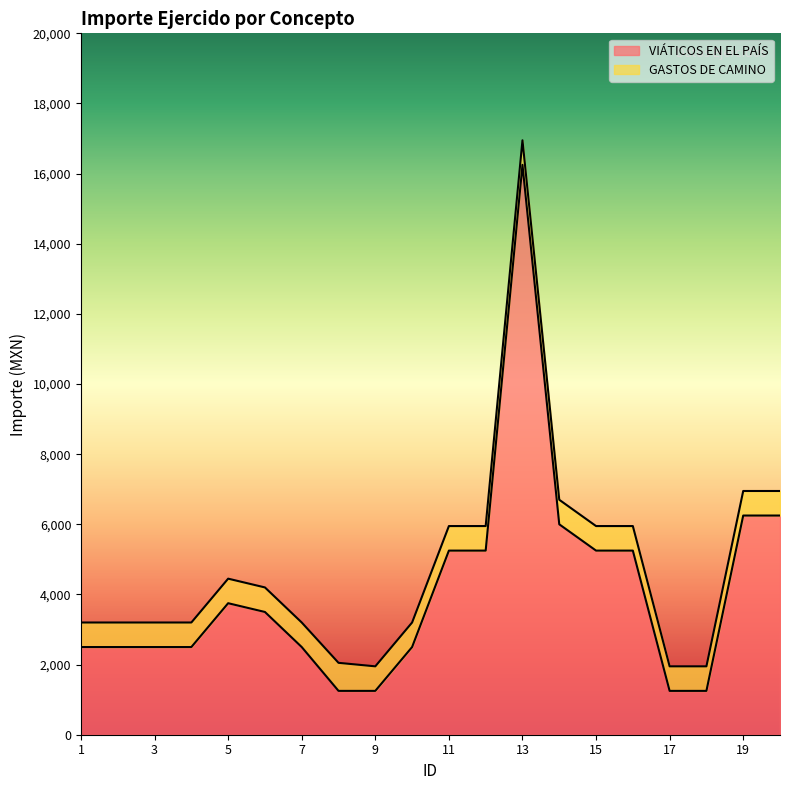

Rank the categories by value from lowest to highest.

8, 9, 17, 18, 1, 2, 3, 4, 7, 10, 6, 5, 11, 12, 15, 16, 14, 19, 20, 13